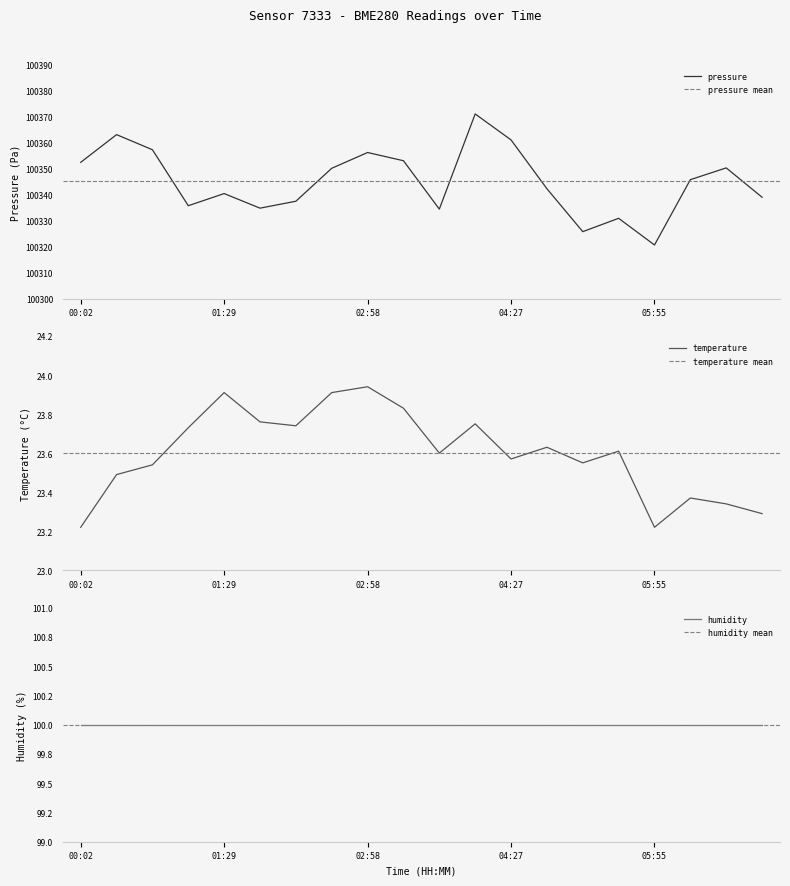

At which category does temperature reach its first local peak?

01:29